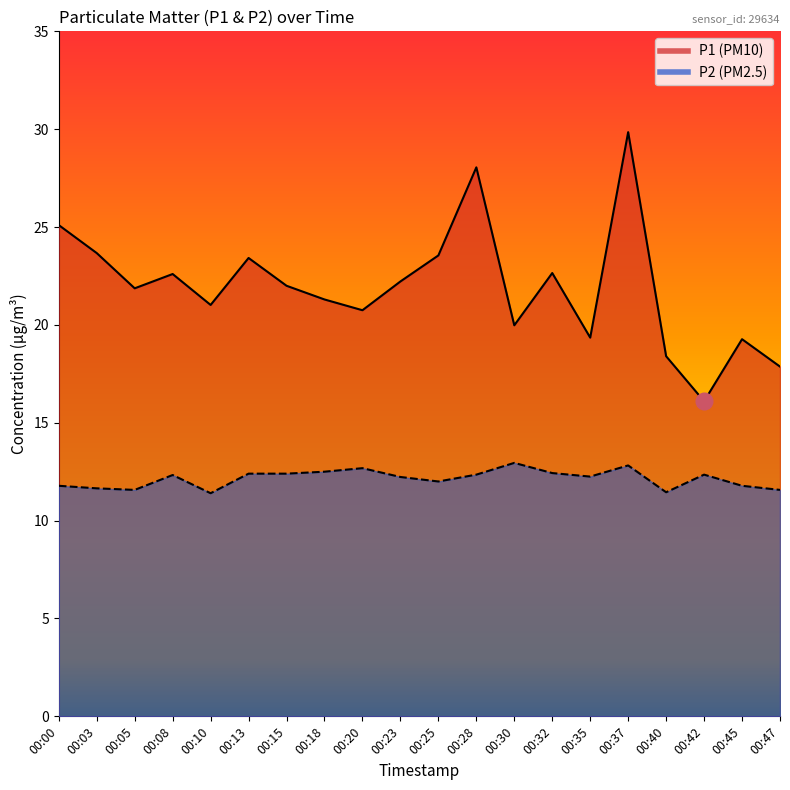

What is the average value of the P2 series?

12.1